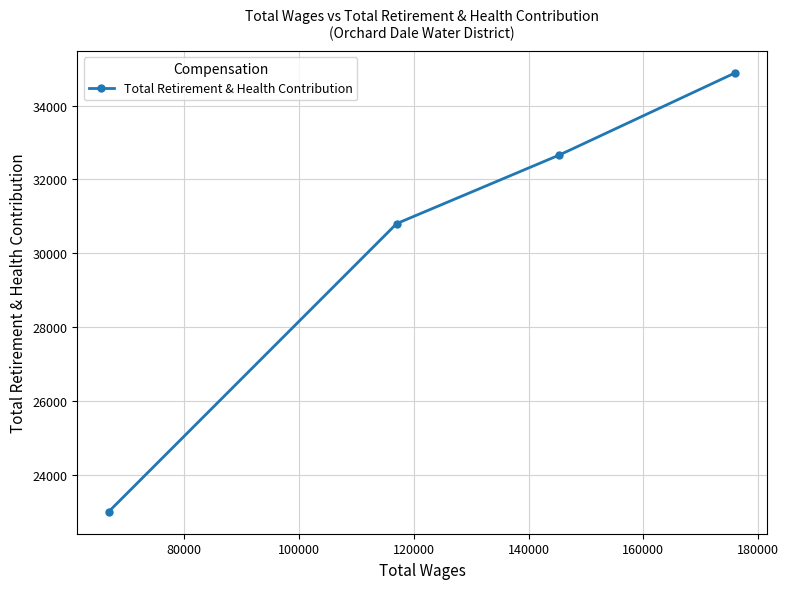

What is the average value?

30337